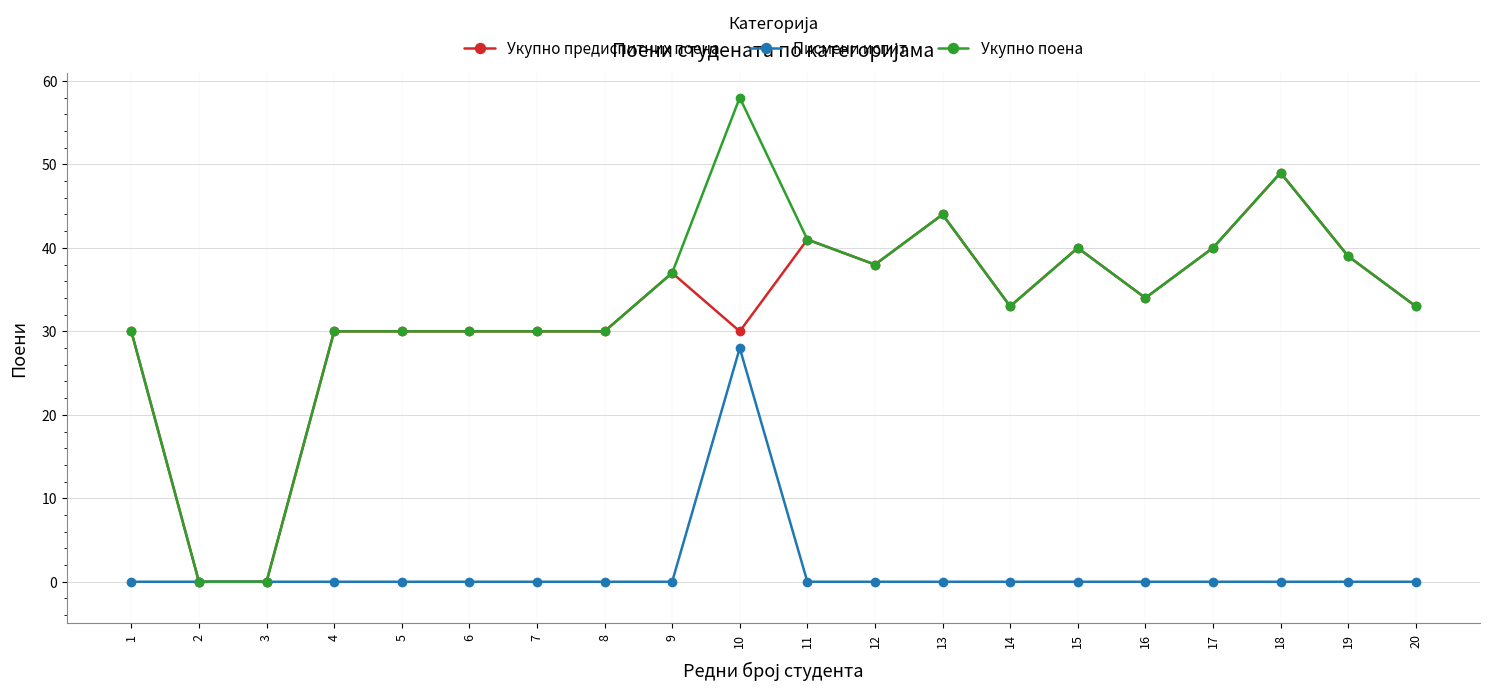

The value of Писмени испит at 7 is -12. True or false?

False